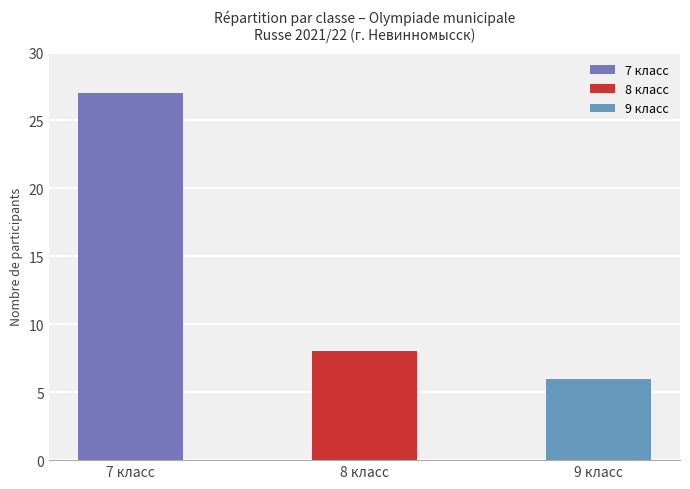

Reading left to right, what are all the values shown in this chart?

Класс 7: 7 класс=27	8 класс=0	9 класс=0
Класс 8: 7 класс=0	8 класс=8	9 класс=0
Класс 9: 7 класс=0	8 класс=0	9 класс=6